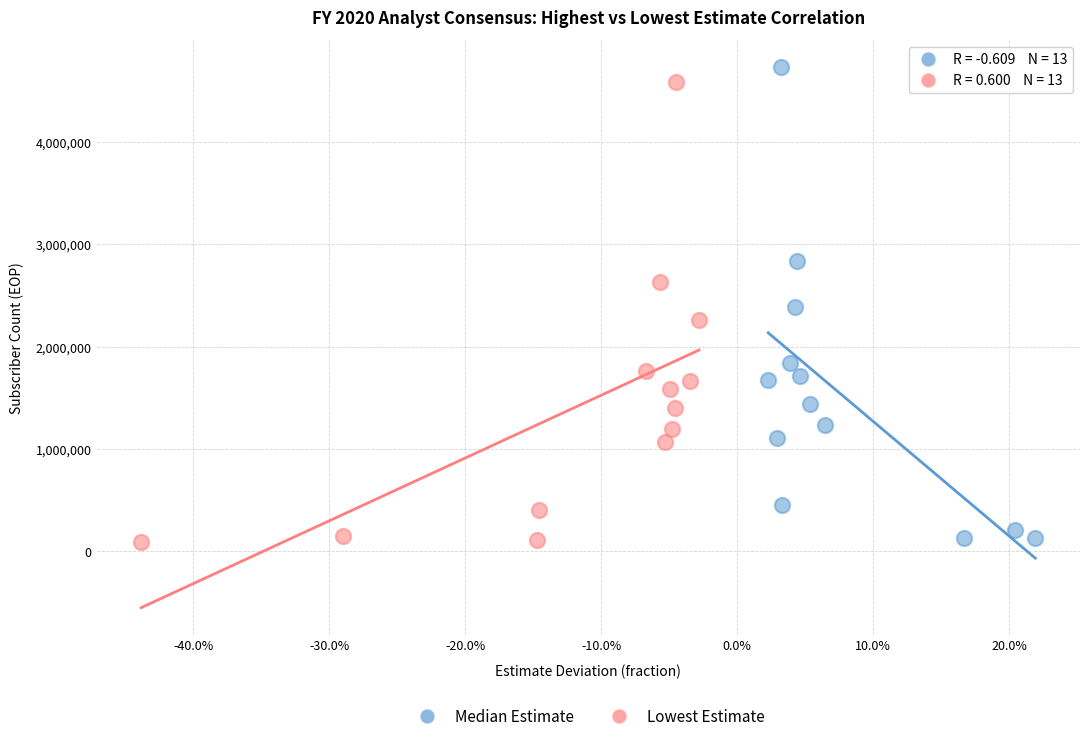

Which series has the largest Y range (max minus min)?

Median Estimate